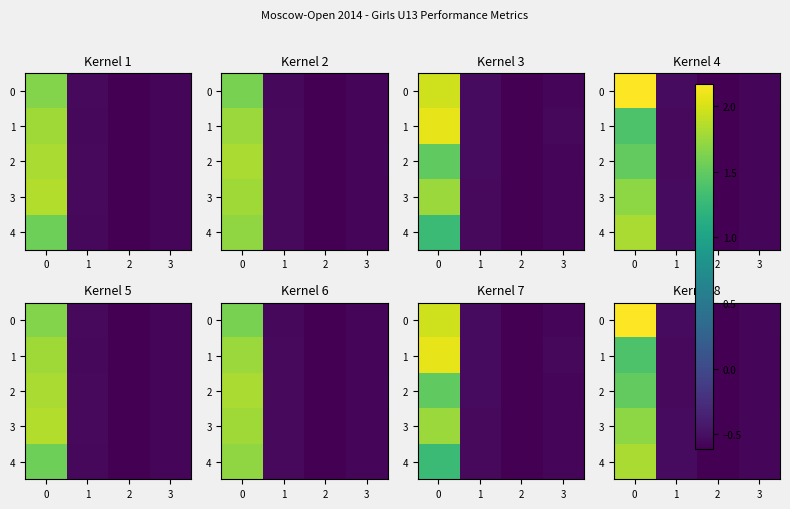

Which has a higher value, 3 or 2?

3